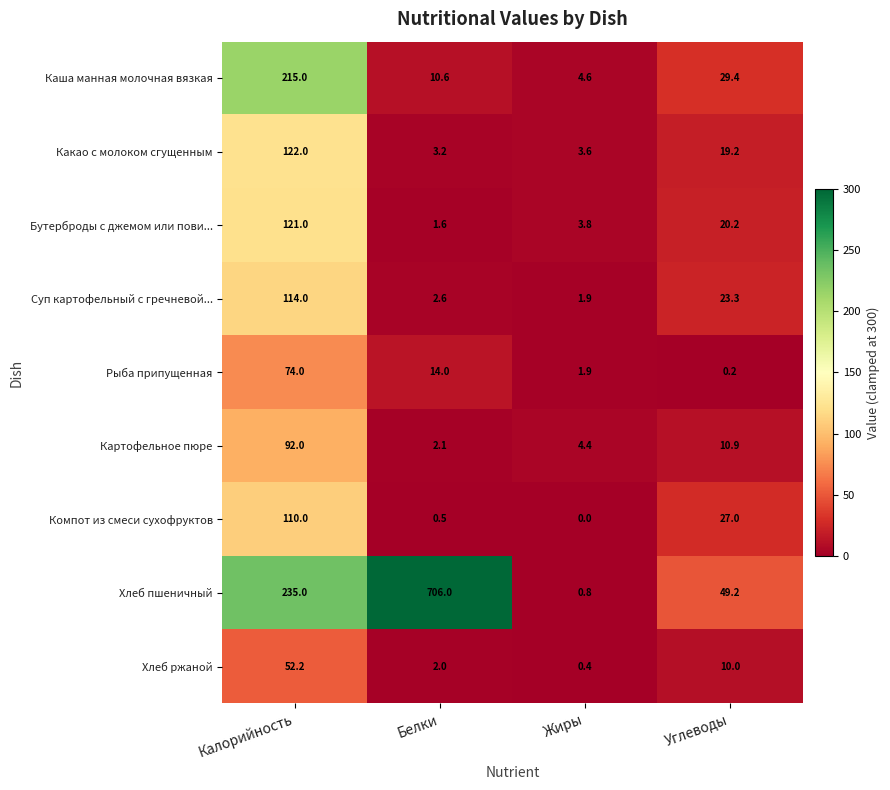

Where does the Каша манная молочная вязкая series first go above 29?

Калорийность